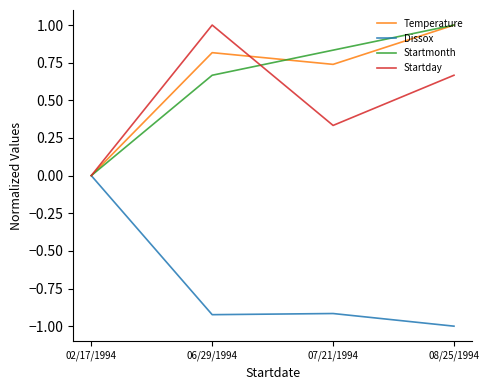

Where is the first local maximum for Dissox?

07/21/1994